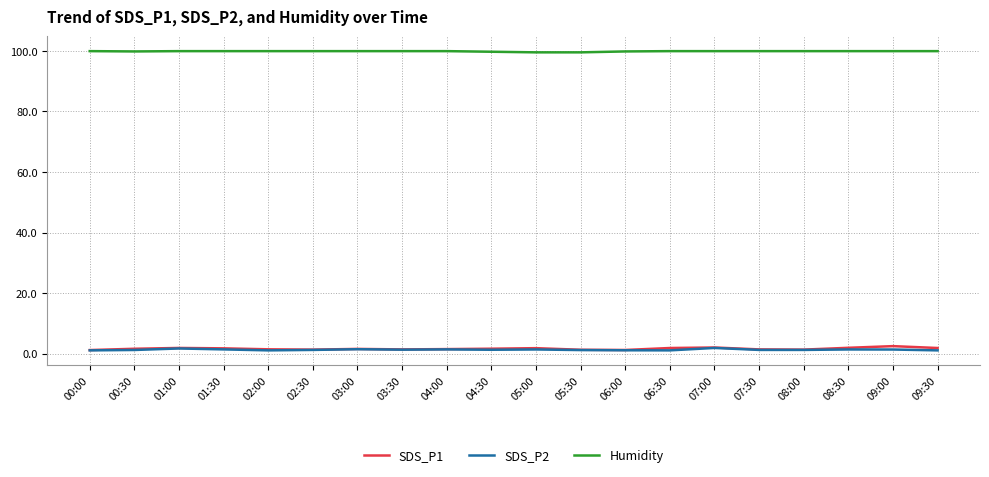

What is the greatest value displayed?

99.9